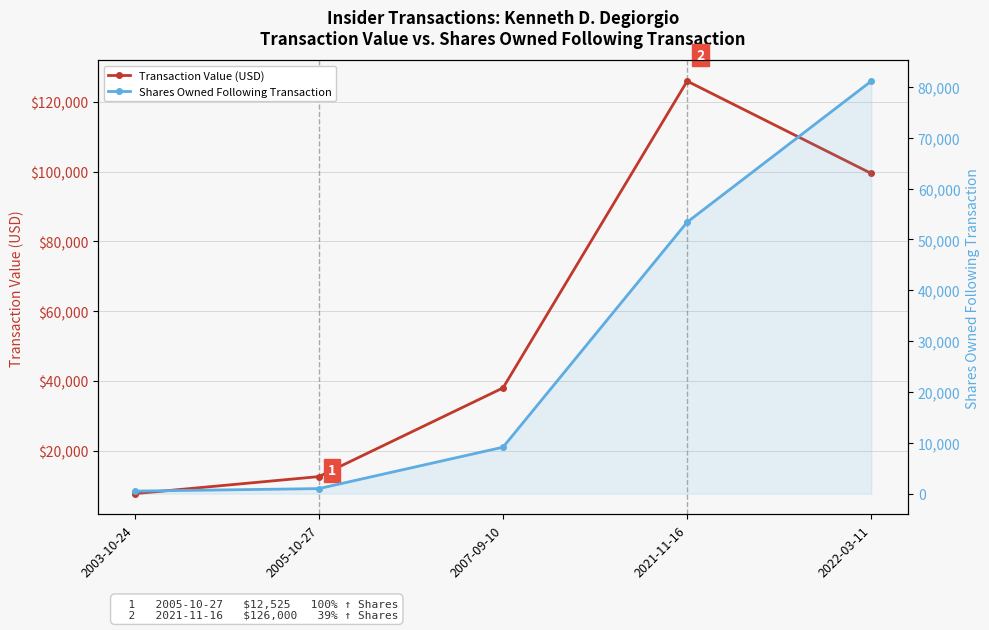

True or false: Shares Owned Following Transaction and Transaction Value (USD) intersect in this chart.

False